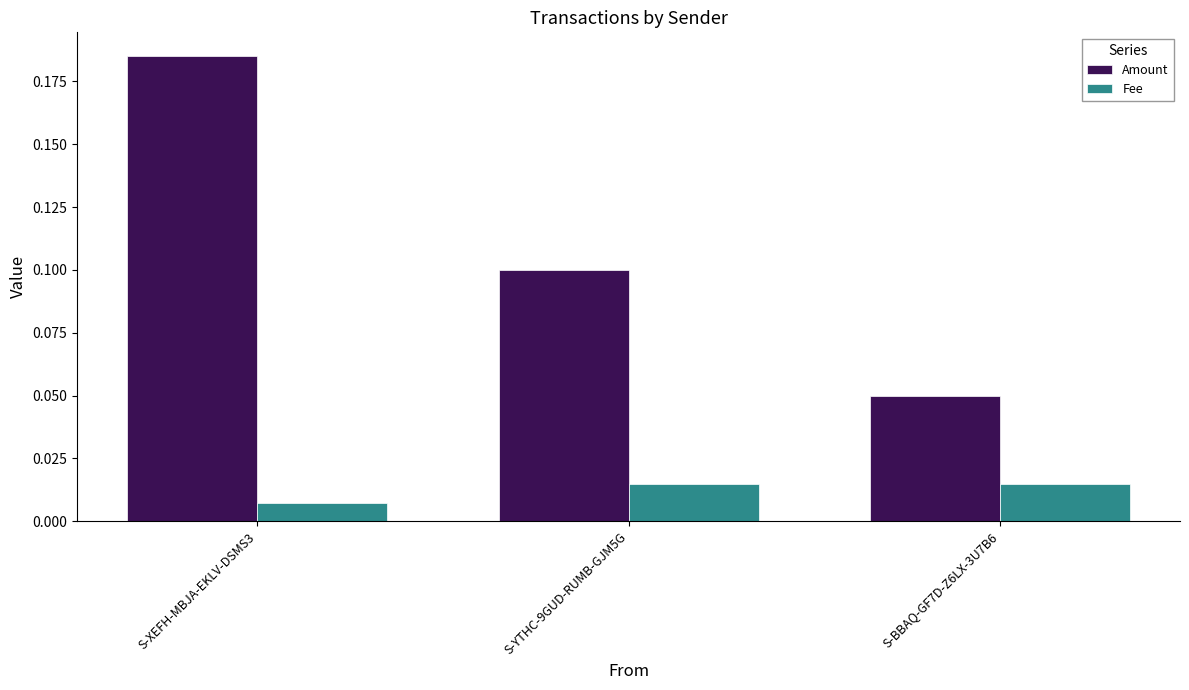

At which label does Fee reach its minimum?

S-XEFH-MBJA-EKLV-DSMS3